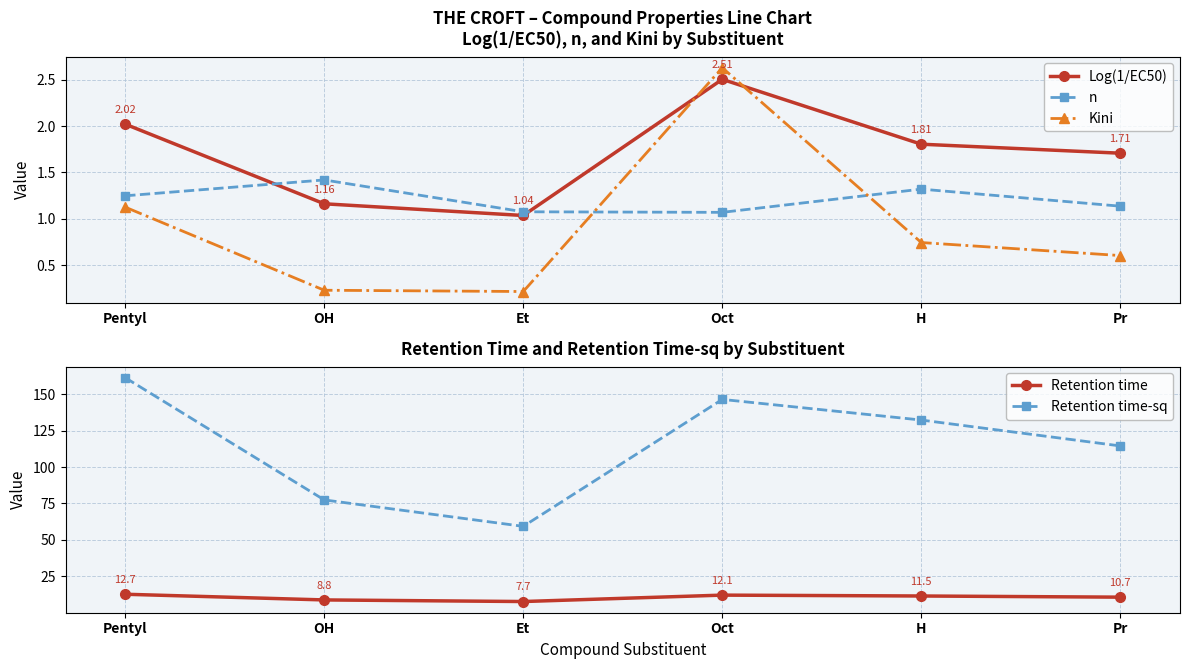

Where is Log(1/EC50) nearest to the value 1?

Et